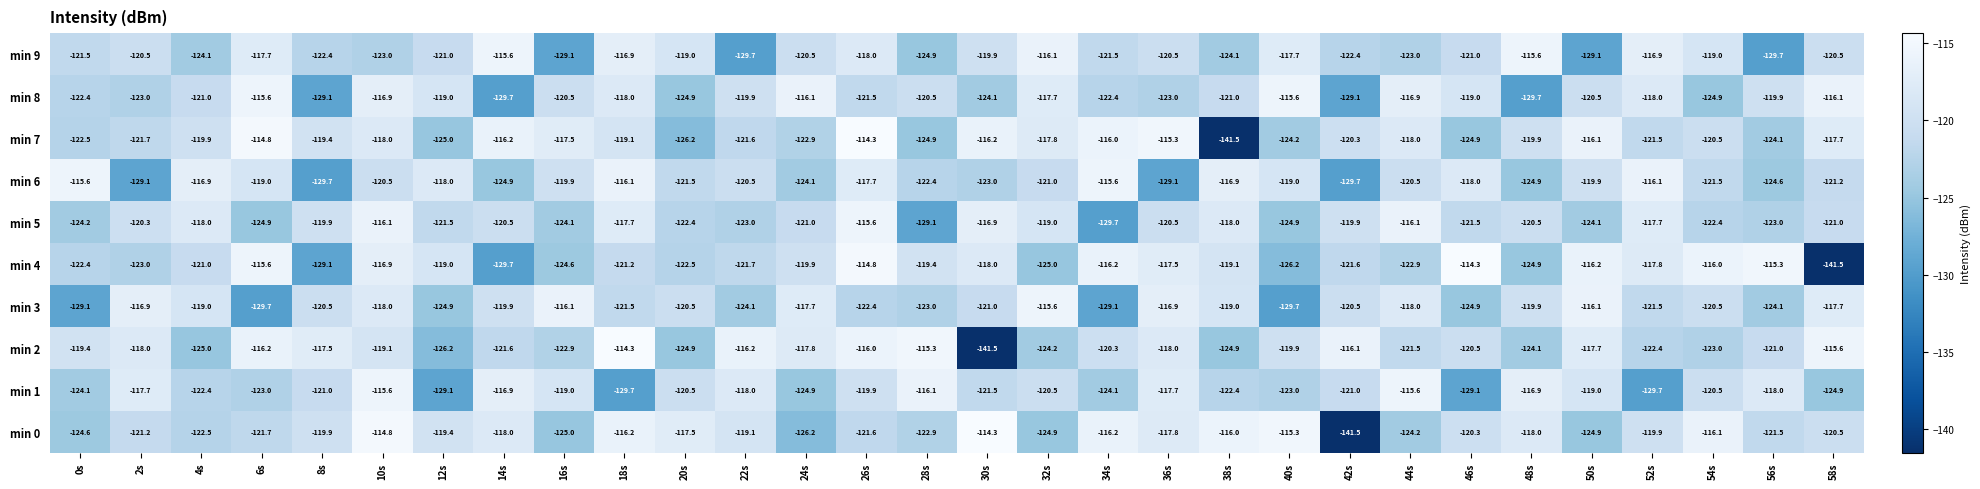

Rank the series at 26s from highest to lowest value.

min 7, min 4, min 5, min 2, min 6, min 9, min 1, min 8, min 0, min 3